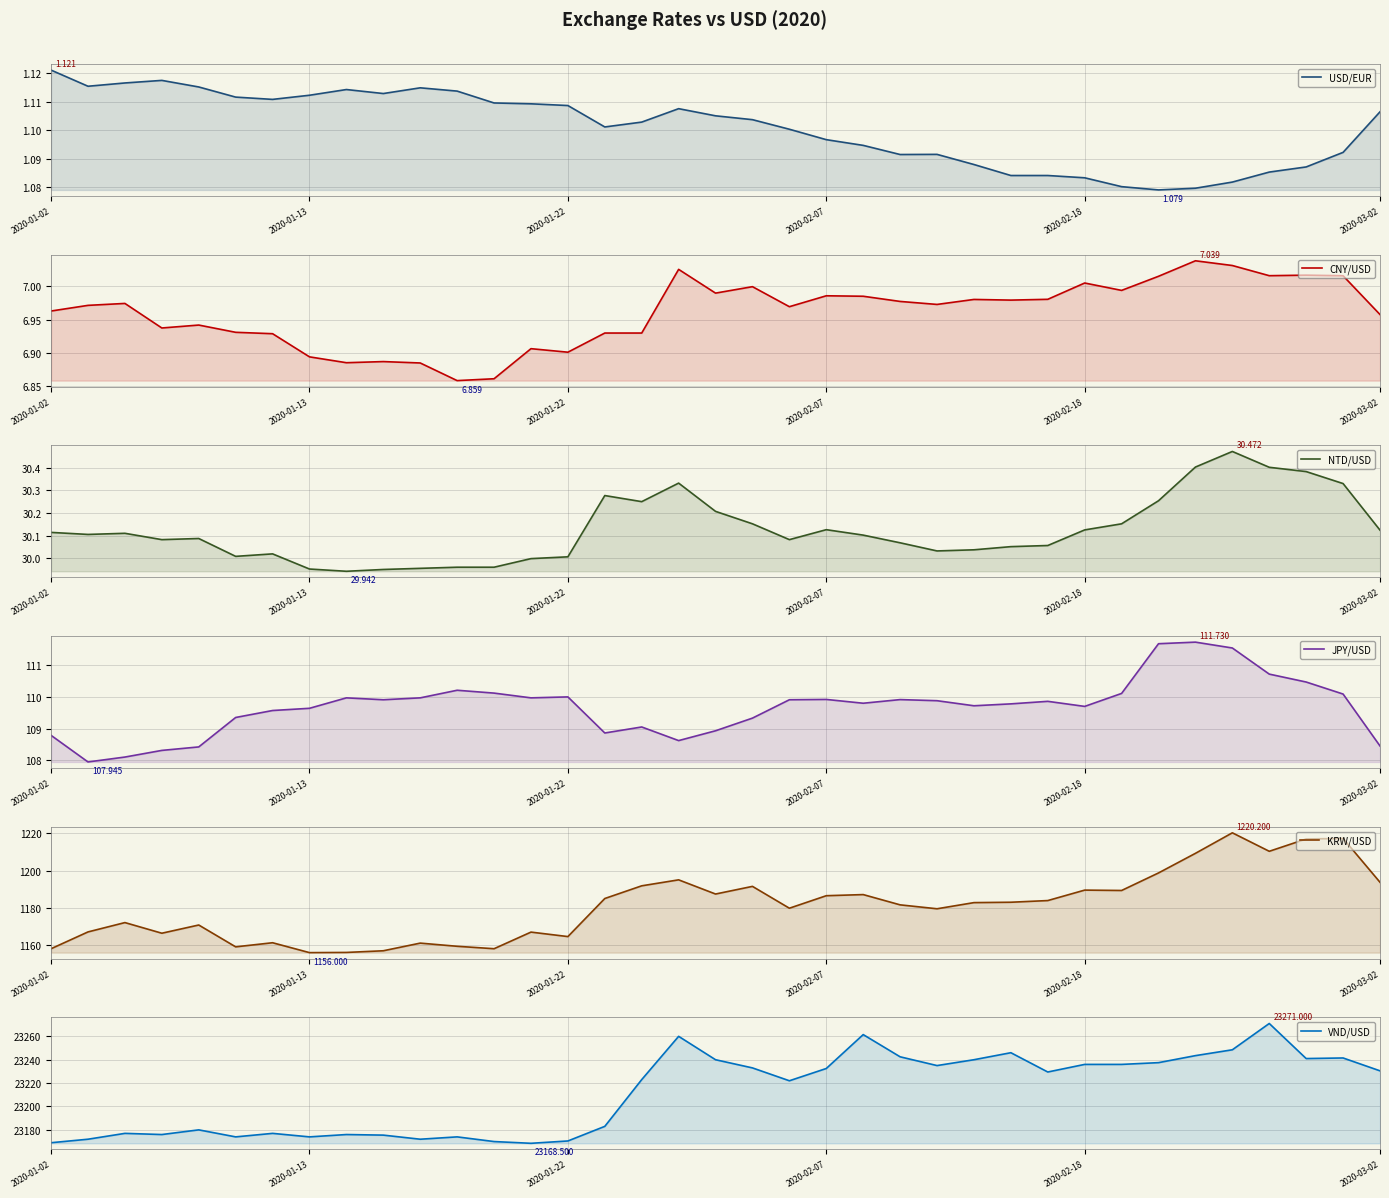

Rank the series by their maximum value, from highest to lowest.

VND/USD, KRW/USD, JPY/USD, NTD/USD, CNY/USD, USD/EUR